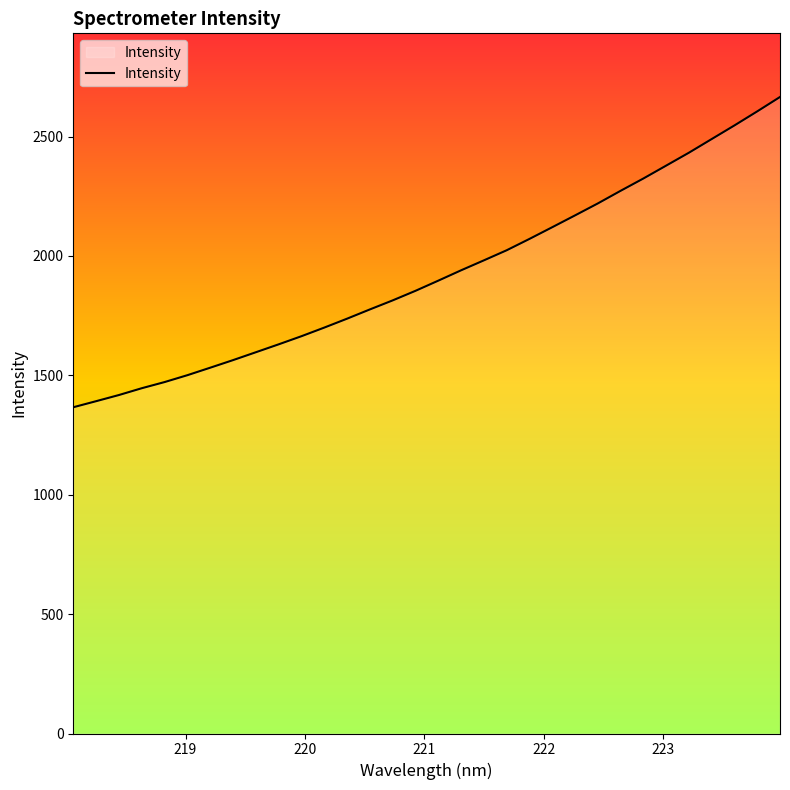

How many lines are shown in the chart?

1